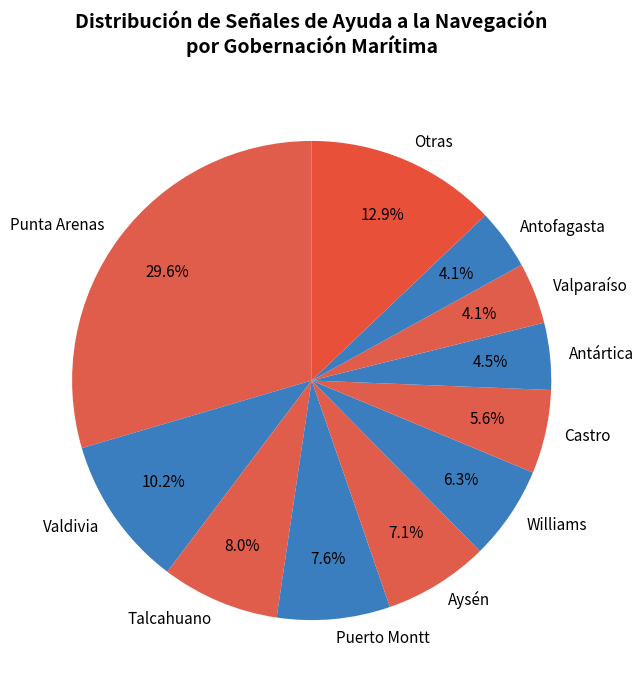

Combined, what portion of the pie is Valdivia and Otras?

23.1%